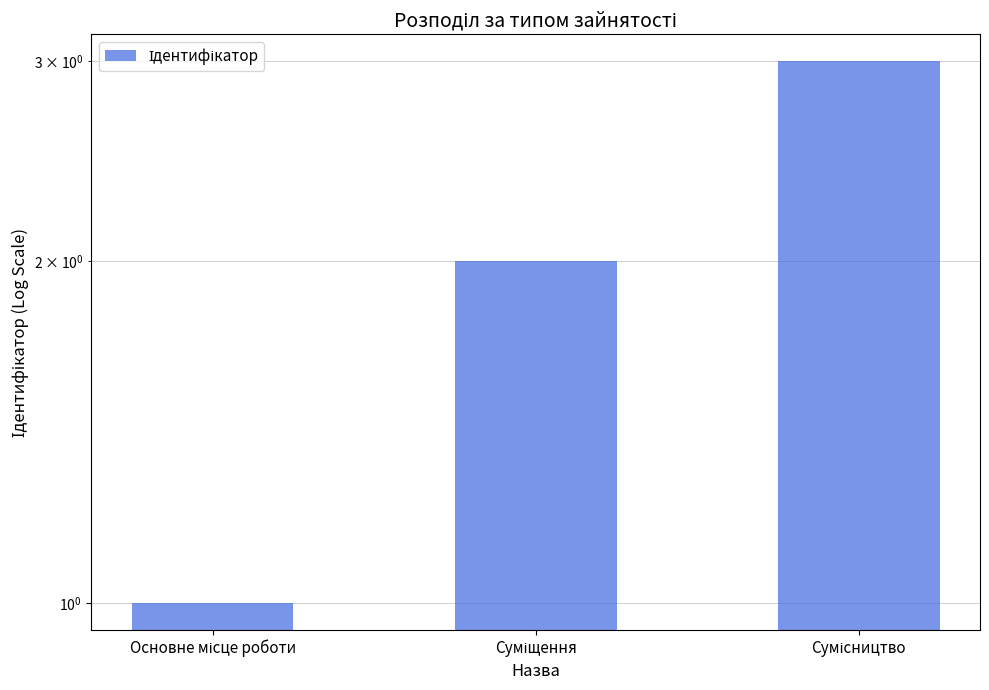

What is the sum of all values?

6